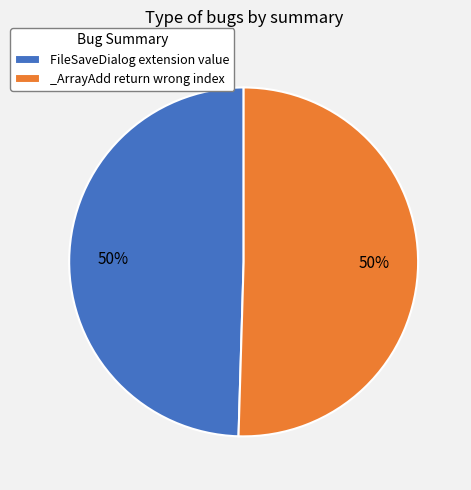

To the nearest percent, what is the average slice percentage?

50%